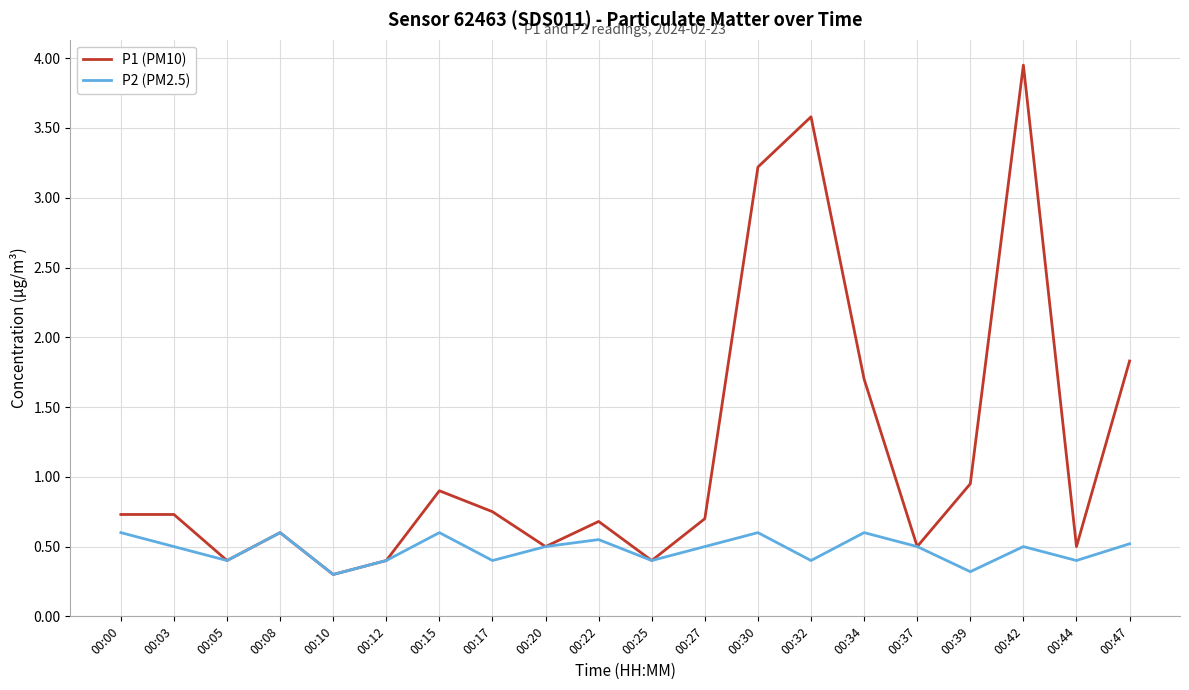

What is the minimum value for P1 (PM10)?

0.3